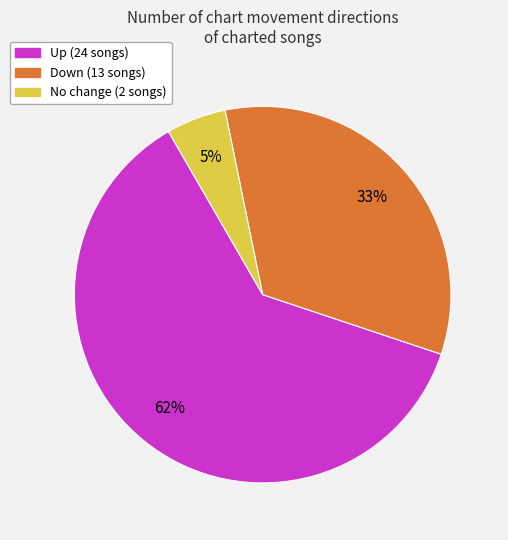

To the nearest percent, what is the average slice percentage?

33%